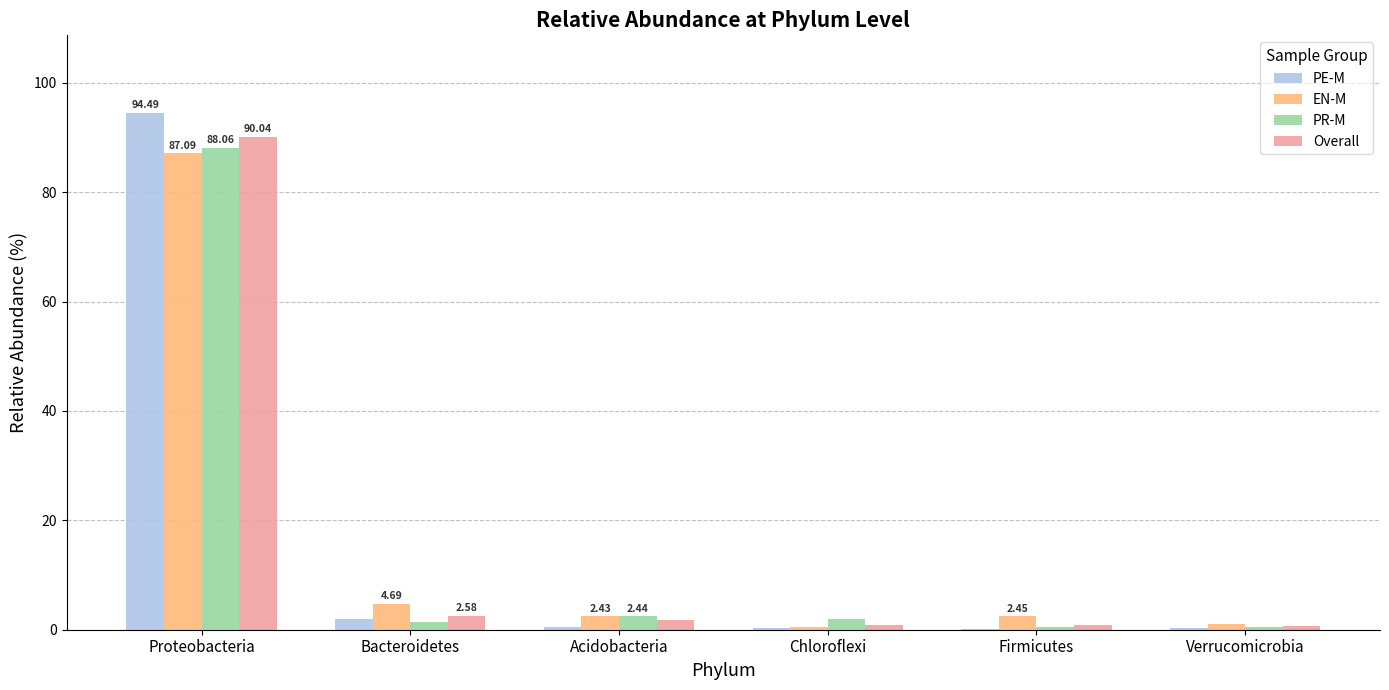

Which category has the highest value across all series?

Proteobacteria